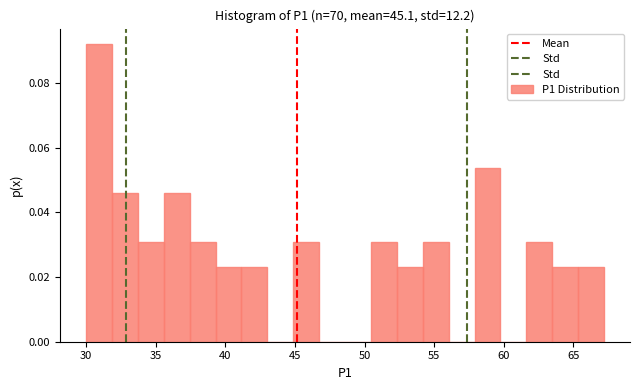

Around what value on the x-axis is the tallest bar? Give the approximate position of its centre, as read against the axis.

31.0